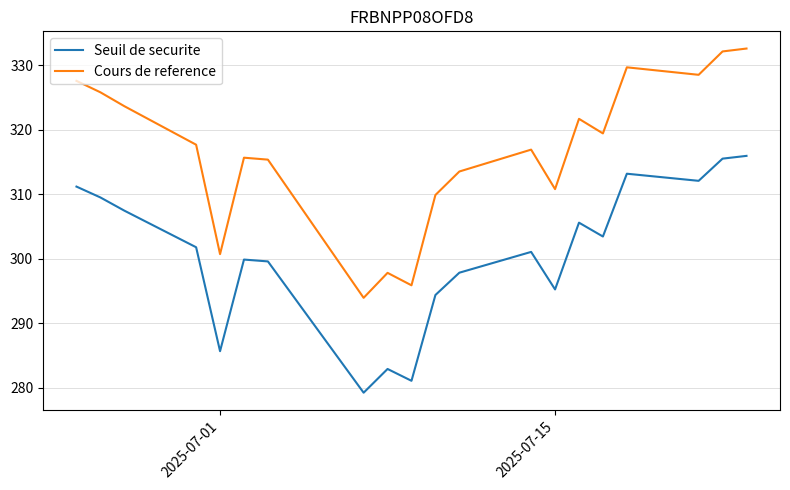

List the series in order of their peak value, highest first.

Cours de reference, Seuil de securite